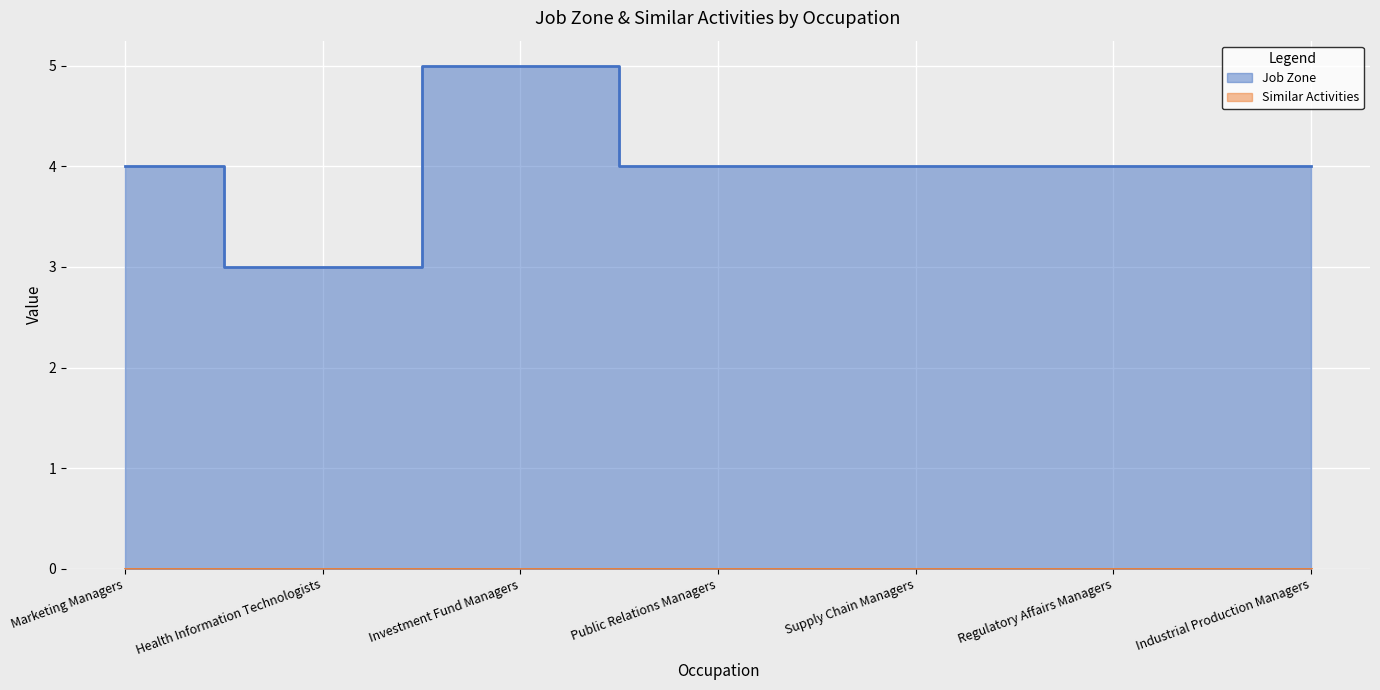

The chart shows a value of 4 at Marketing Managers. True or false?

True